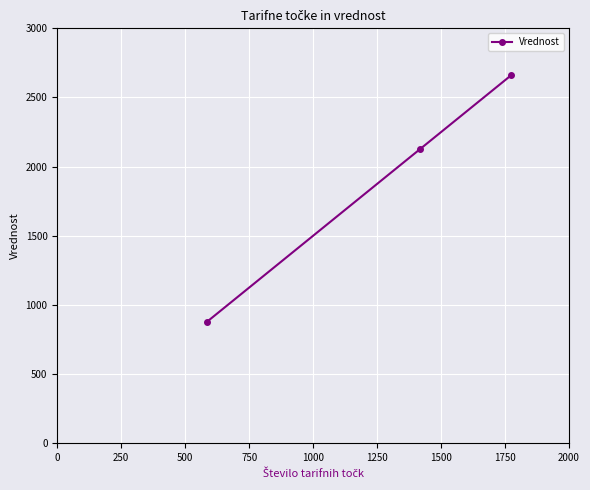

How many lines are shown in the chart?

1